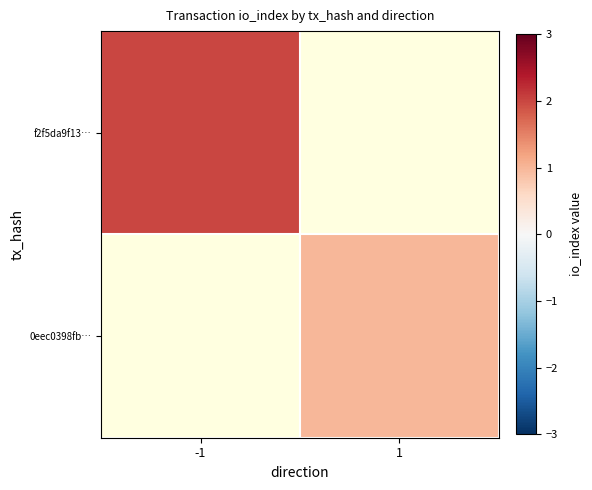

Which has a higher value, -1 or 1?

1